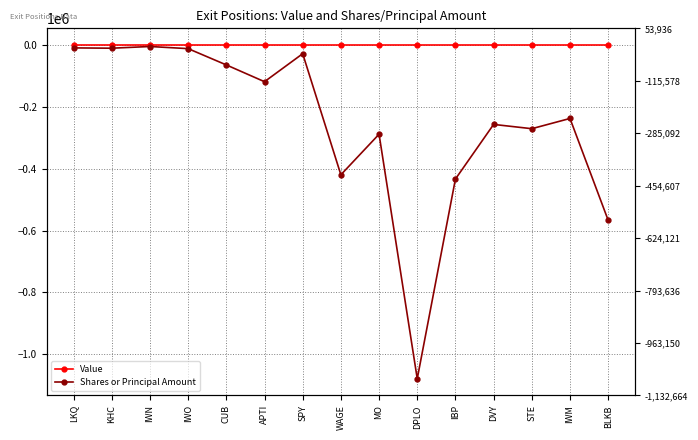

True or false: Shares or Principal Amount and Value cross at least once.

False